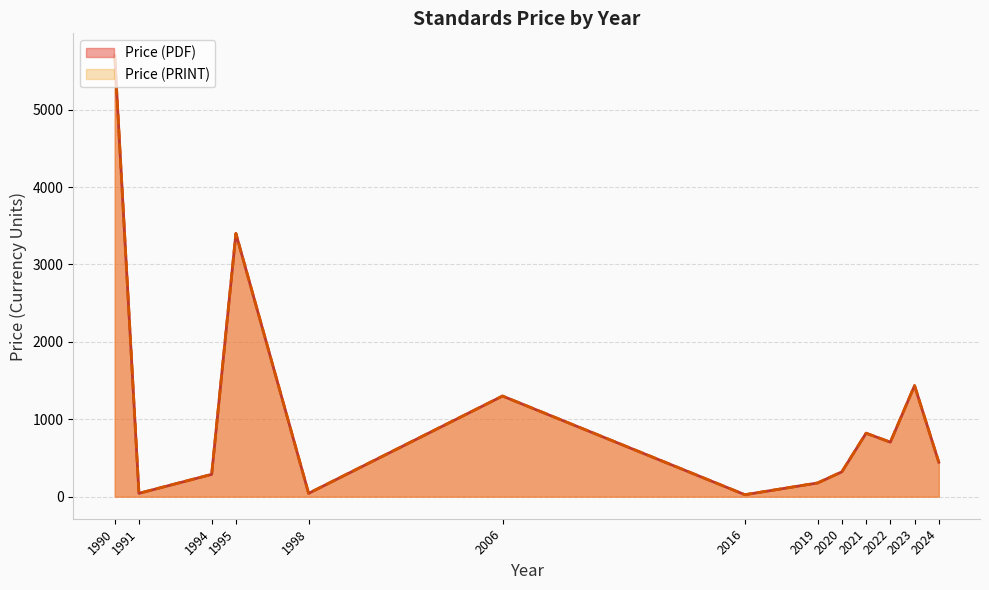

Rank the series at 1998 from highest to lowest value.

Price (PDF), Price (PRINT)